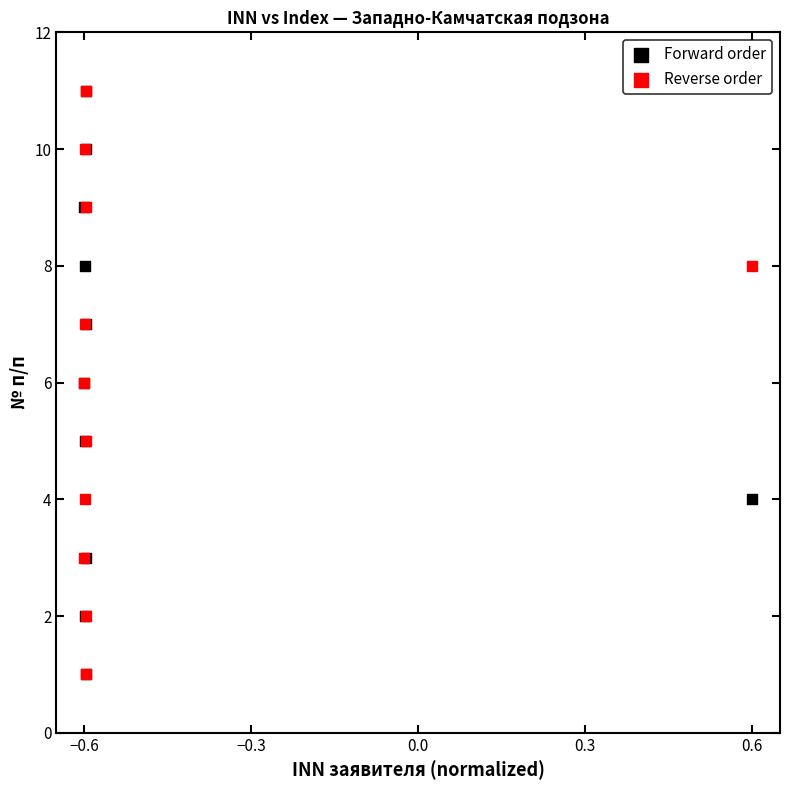

What are all the series names shown in the legend?

Forward order, Reverse order